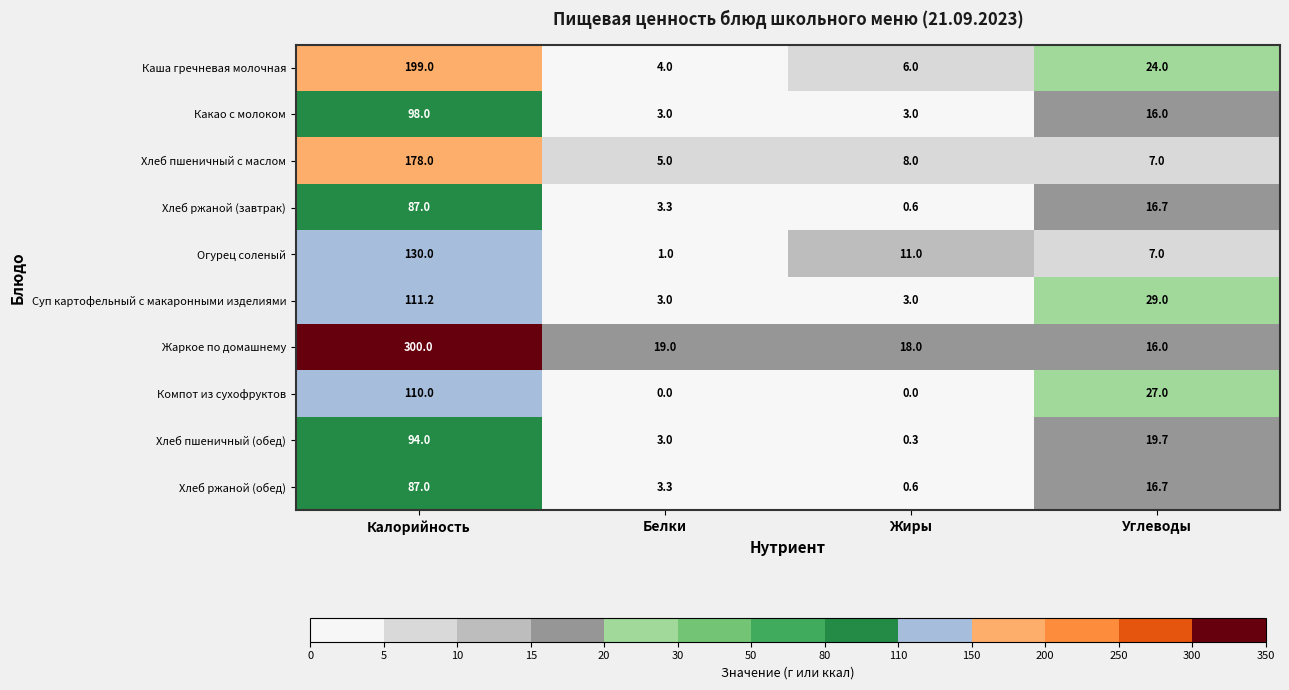

What value does the Какао с молоком series have at Белки?

3.0